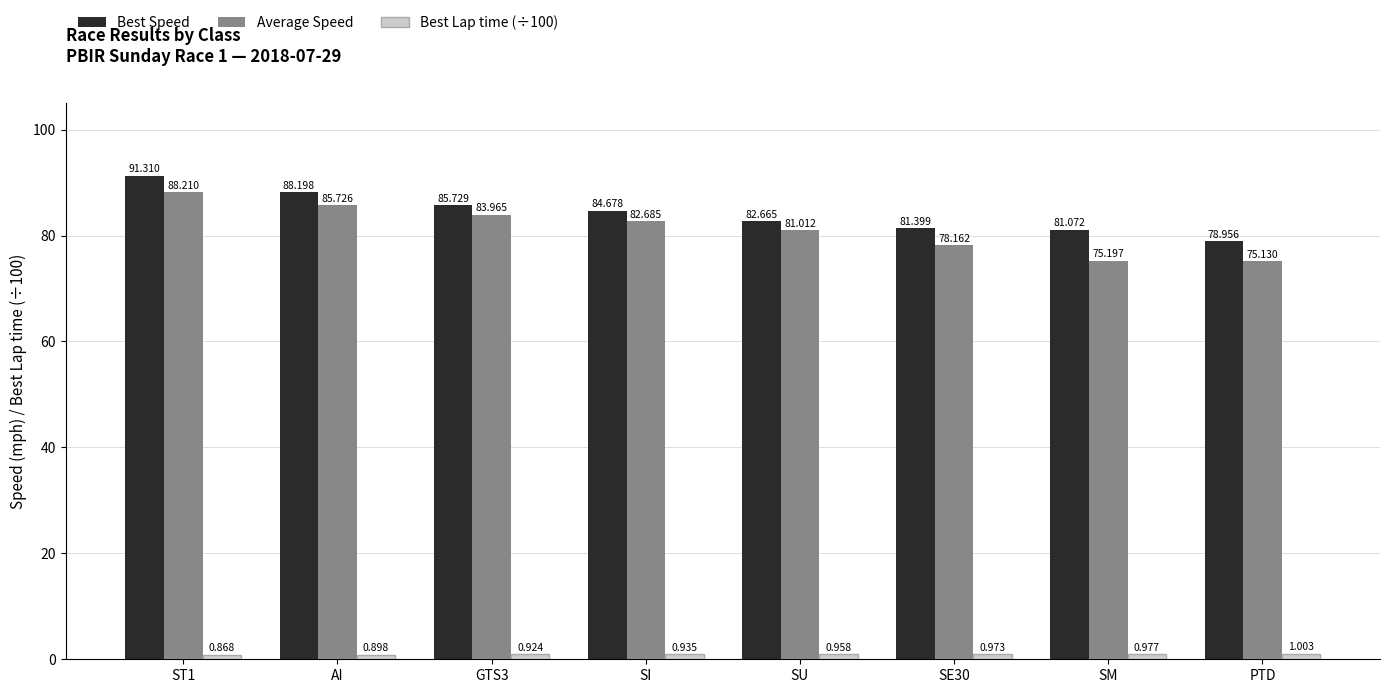

Which label corresponds to the largest value in the chart?

ST1